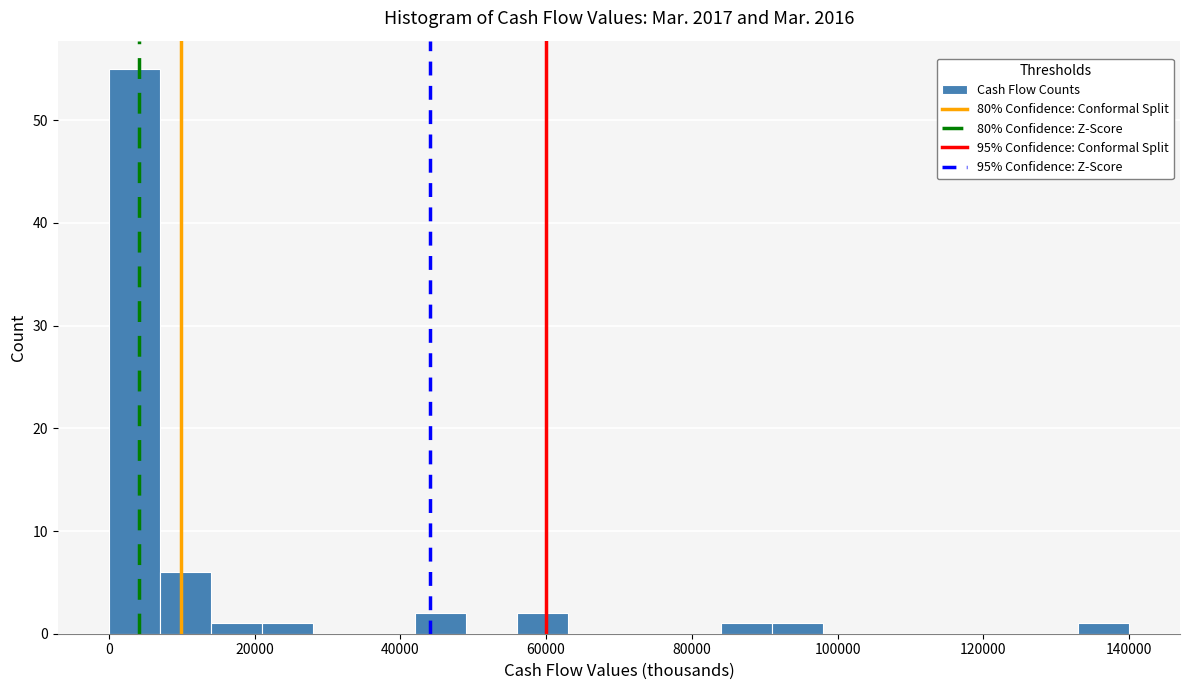

Read against the x-axis, roughly where is the centre of the tallest bar?

4000